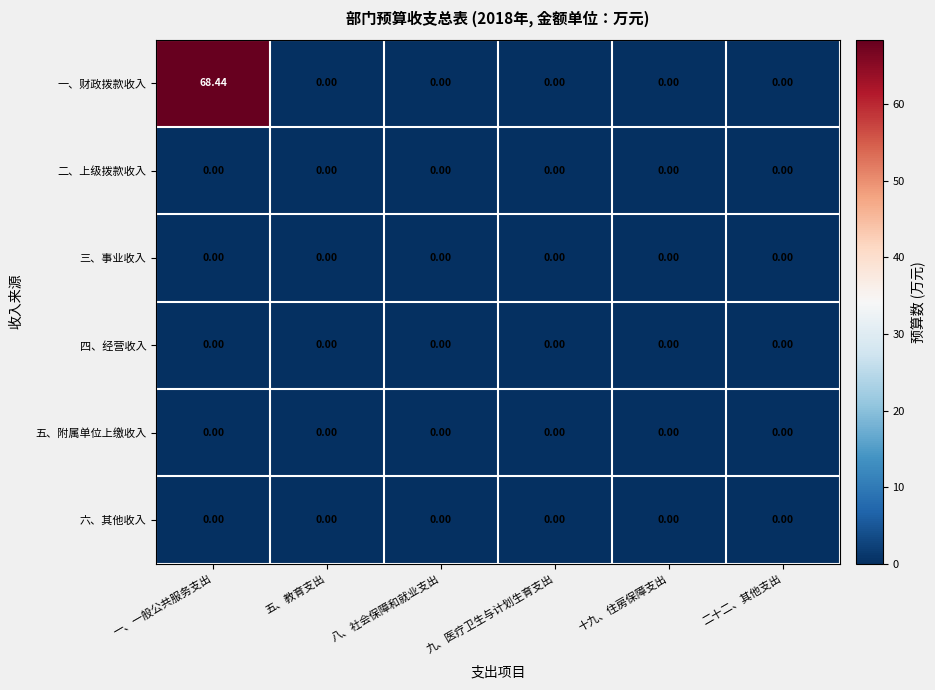

At which category is the sum across all series the highest?

一、一般公共服务支出